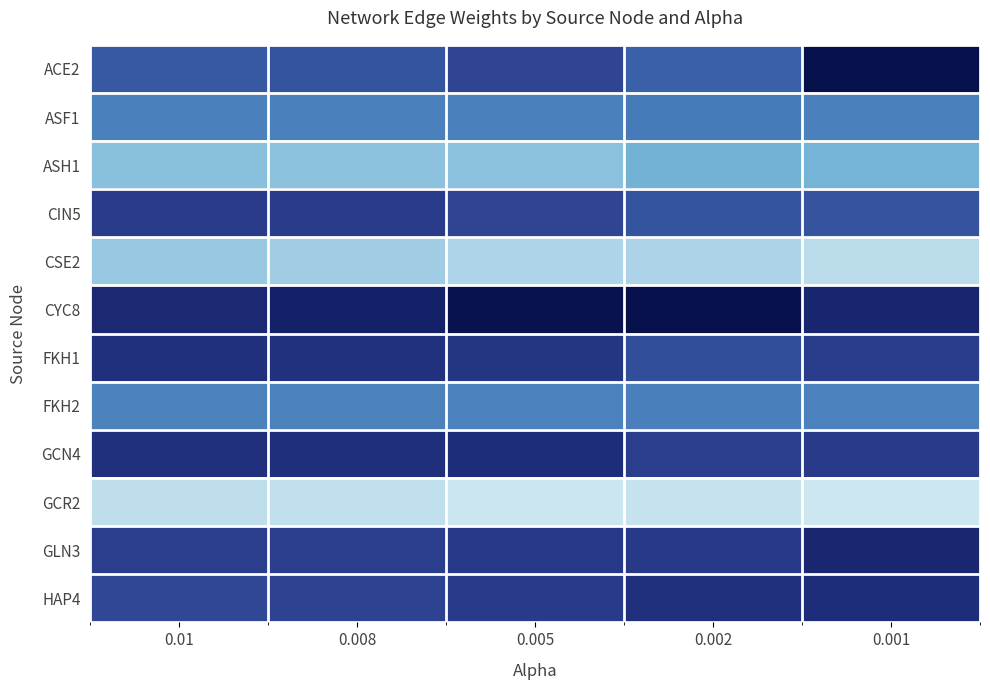

Rank the series by their maximum value, from lowest to highest.

GCR2, CSE2, ASH1, FKH2, ASF1, CIN5, FKH1, HAP4, GCN4, GLN3, ACE2, CYC8